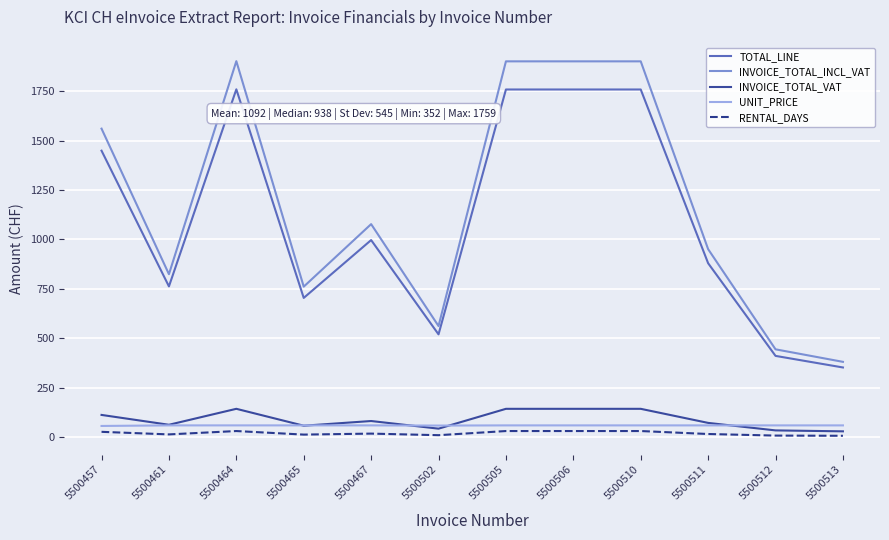

What is the minimum value for TOTAL_LINE?

351.6